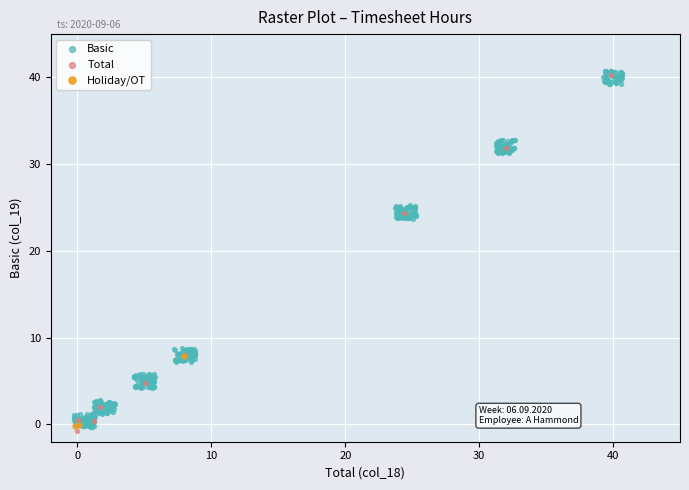

What are all the series names shown in the legend?

Basic, Total, Holiday/OT